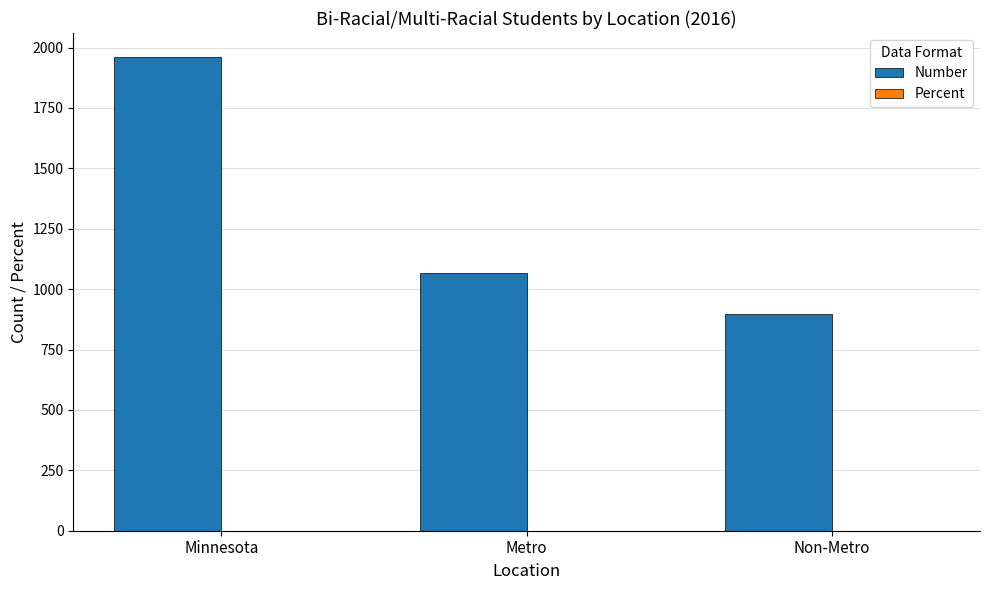

At which category is the sum across all series the highest?

Minnesota